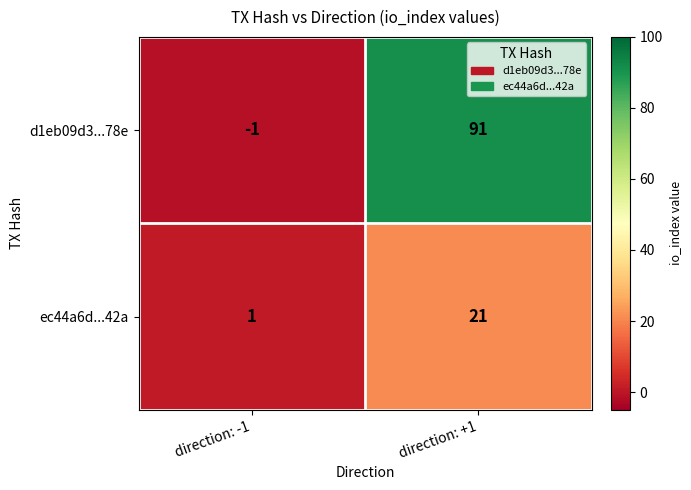

What is the smallest value displayed?

-1